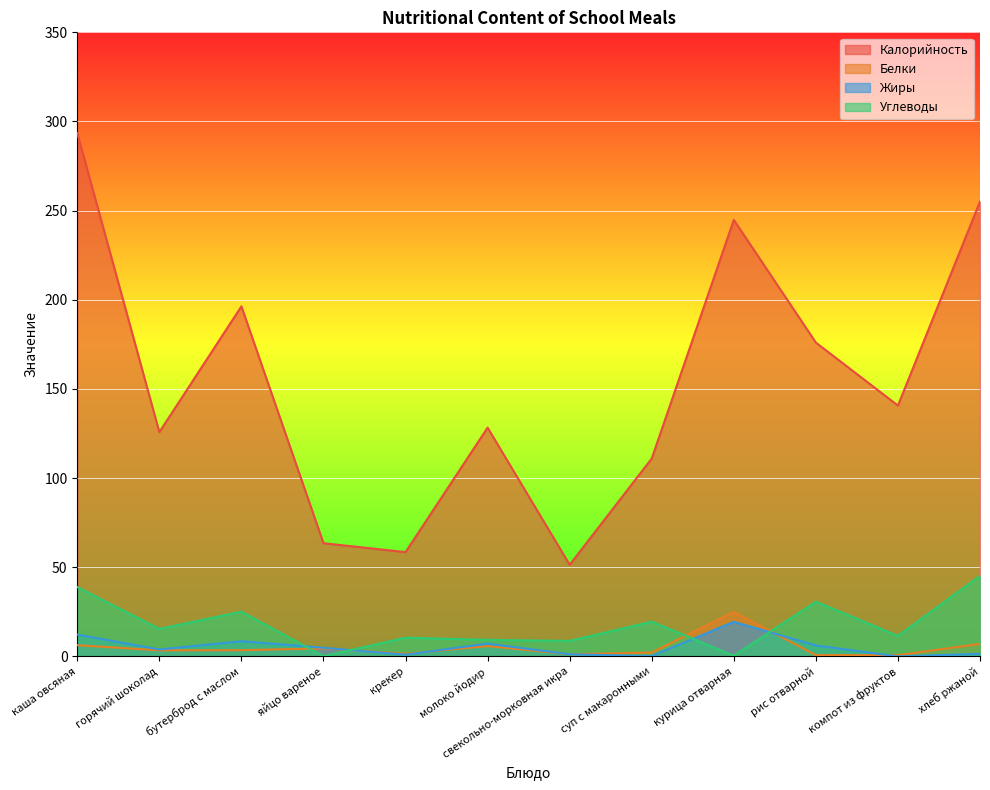

At which label is Жиры closest to 9?

бутерброд с маслом